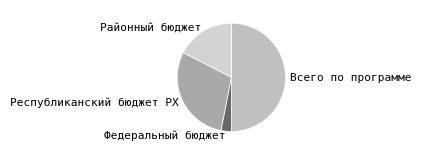

Between Всего по программе and Федеральный бюджет, which is larger?

Всего по программе